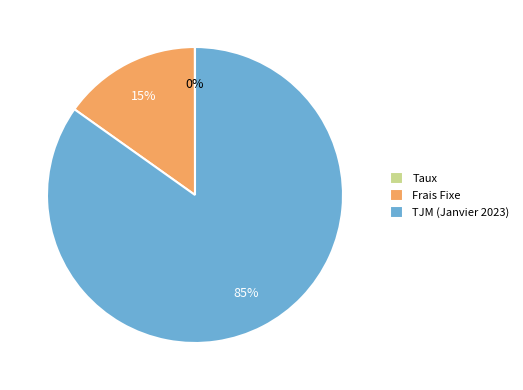

Do Frais Fixe and TJM (Janvier 2023) together represent more than half of the pie?

Yes